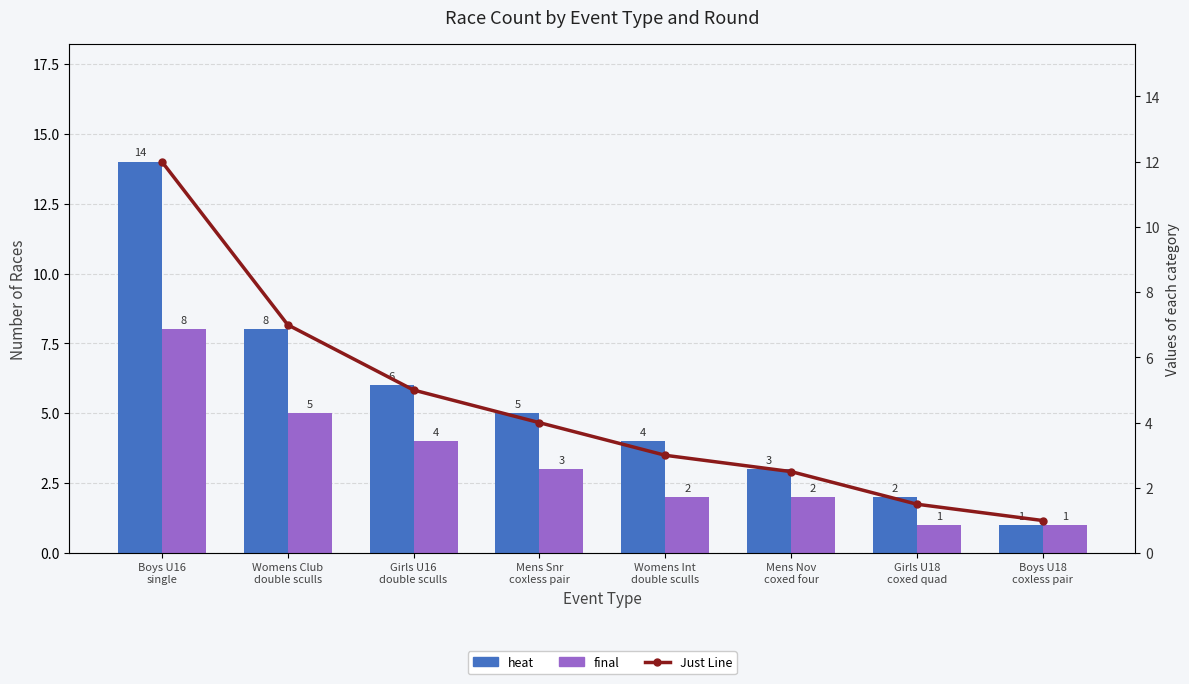

What is the highest value of the heat series?

14.0